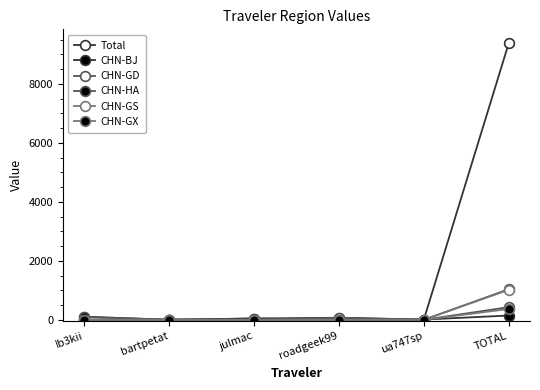

Is this an area chart (filled region under the line)?

No